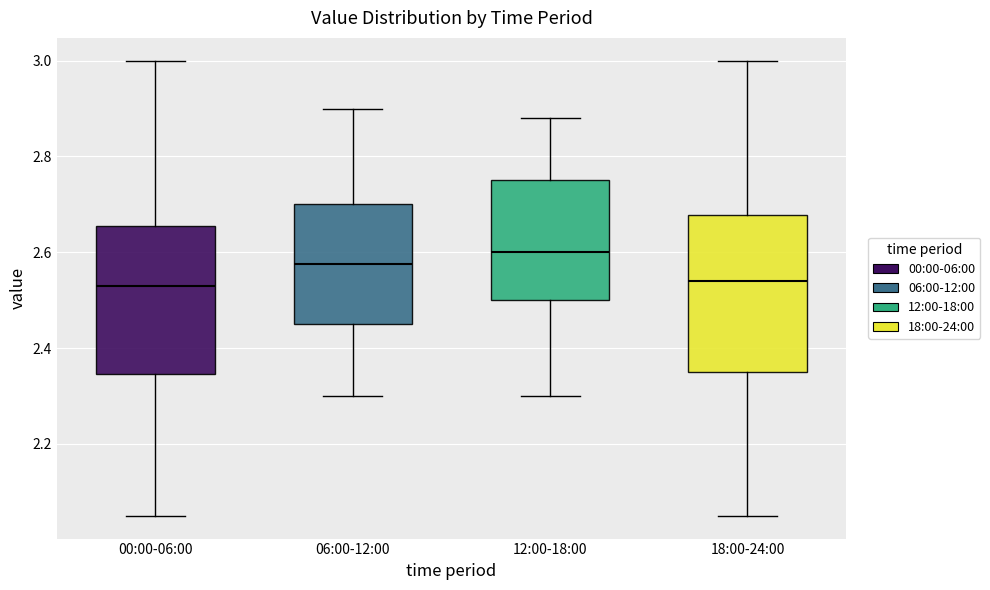

Which box has the highest median line?

12:00-18:00